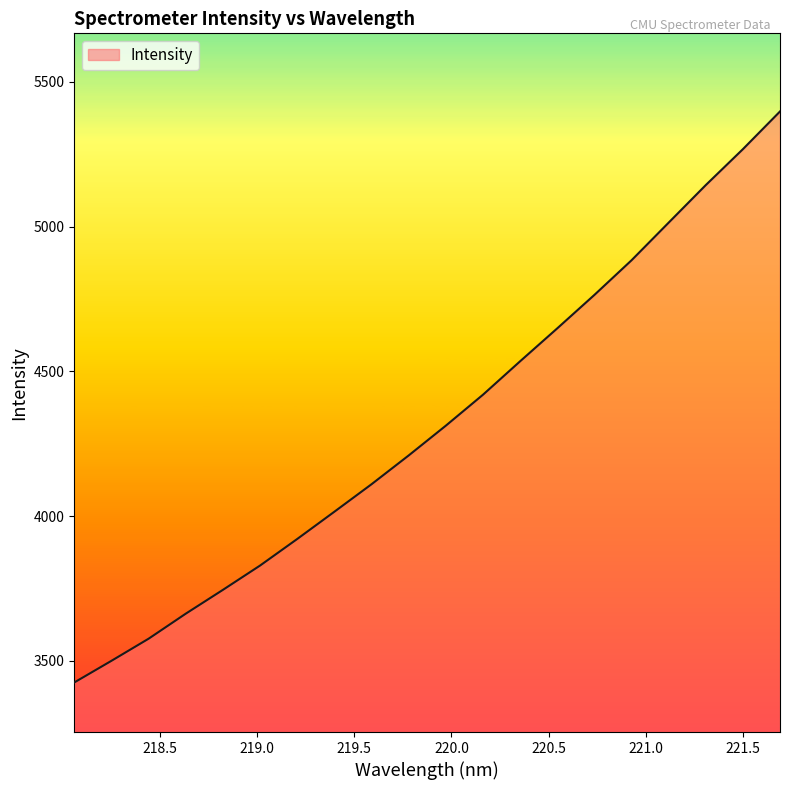

What is the smallest value displayed?

3425.2